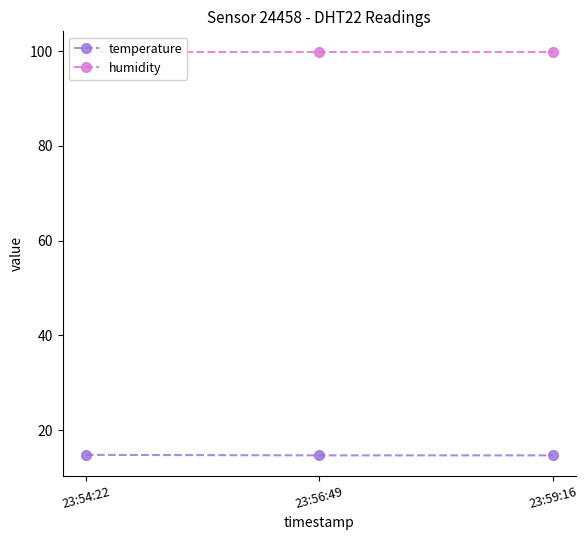

Where is temperature nearest to the value 14?

23:56:49